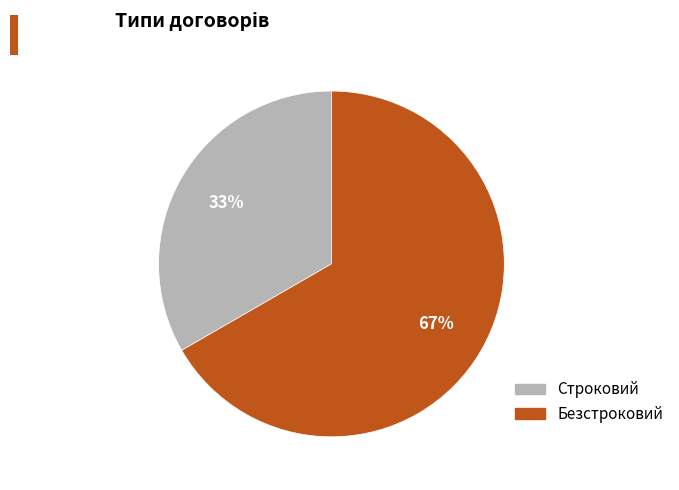

Is it true that Строковий is 33% of the pie?

True